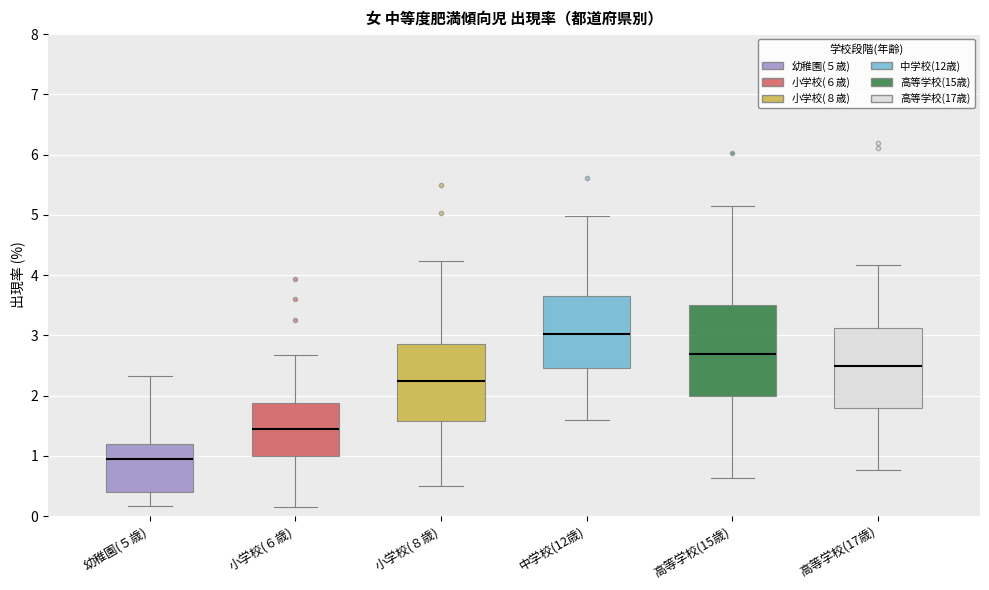

Which box's median line is the highest?

中学校(12歳)